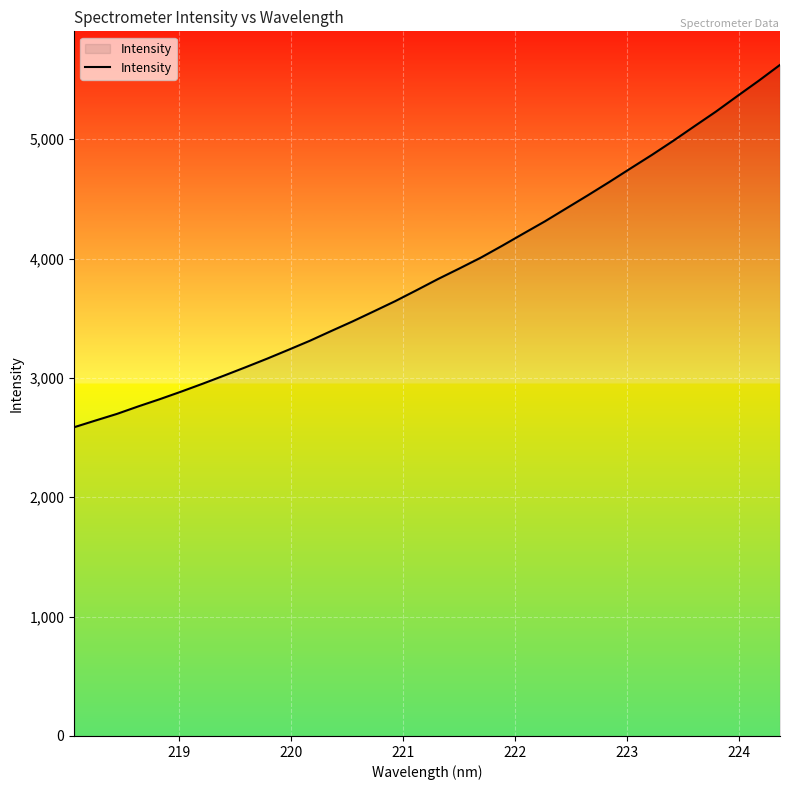

What is the difference between the maximum and minimum values?

3036.2